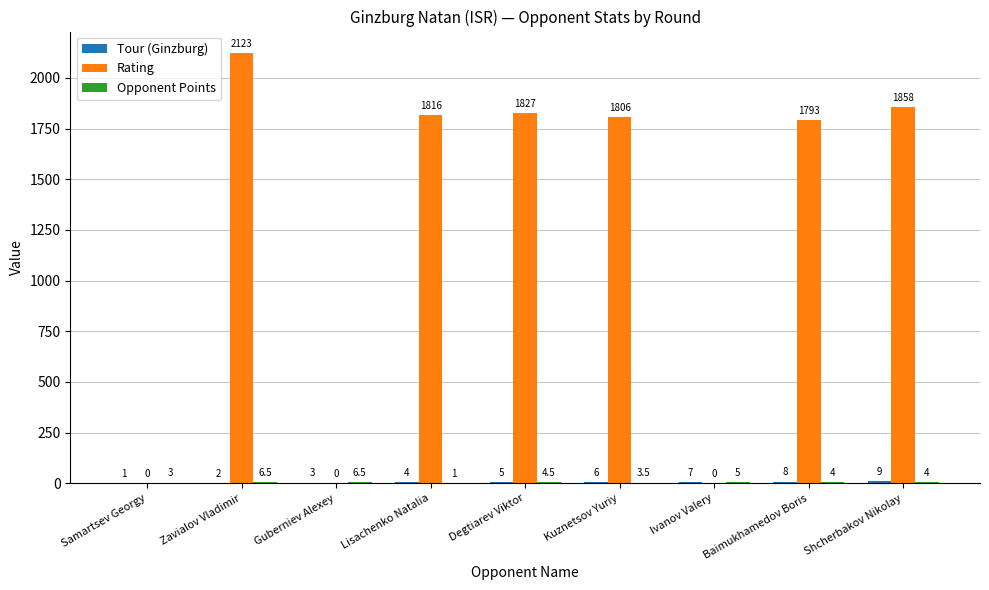

The value of Rating at Lisachenko Natalia is 1816.0. True or false?

True